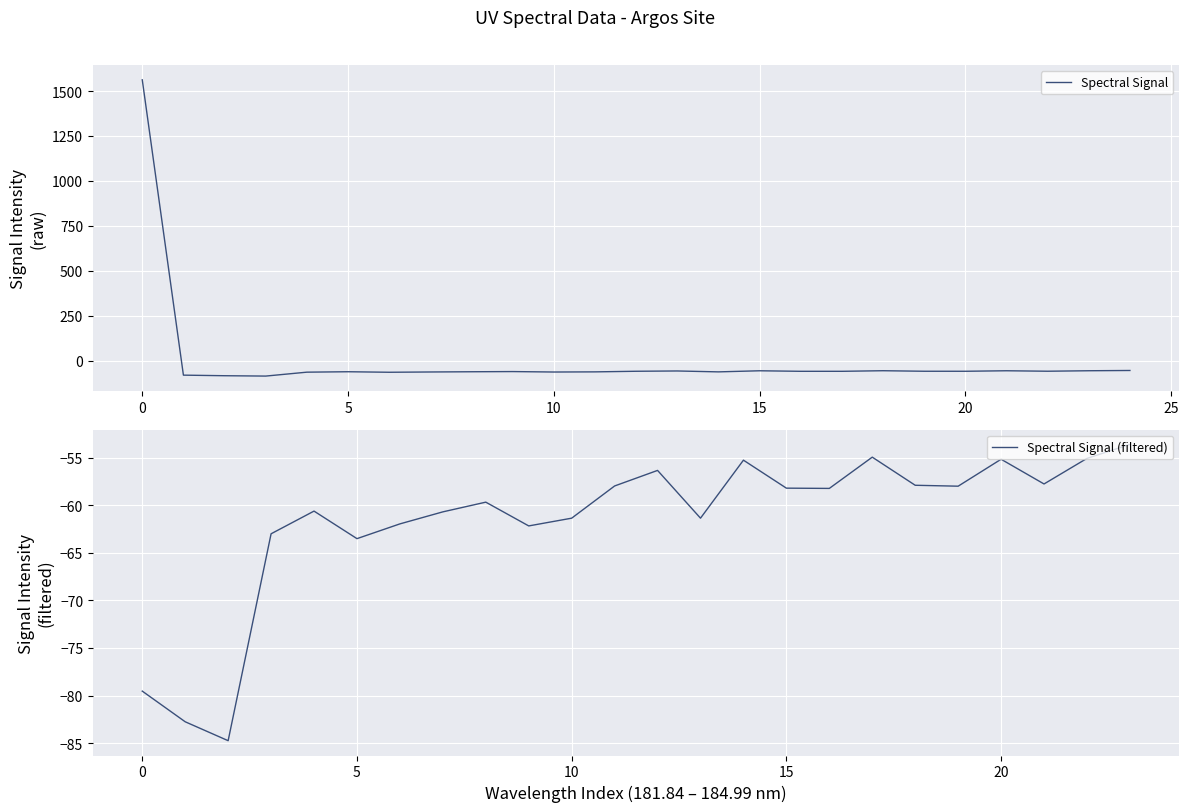

What is the maximum value shown in the chart?

1562.3